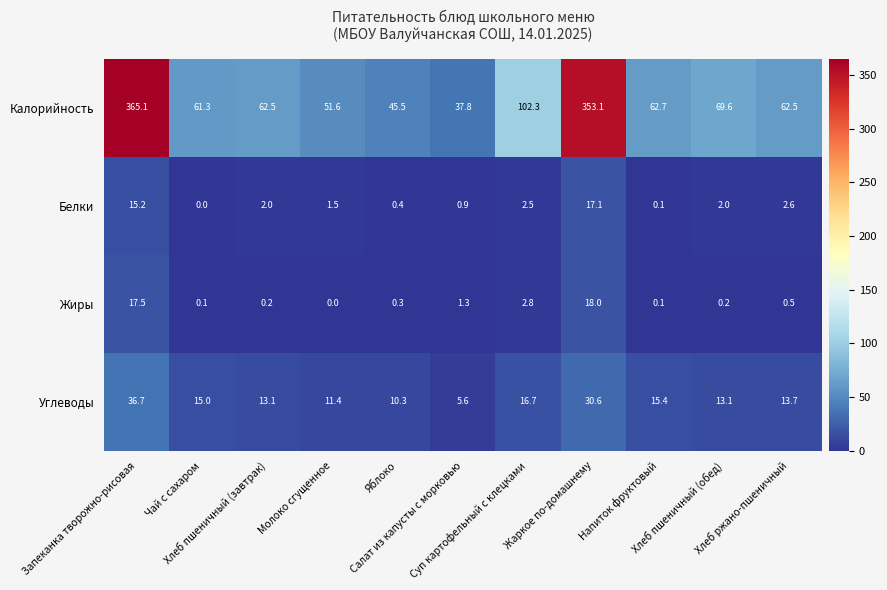

At which category is the sum across all series the highest?

Запеканка творожно-рисовая